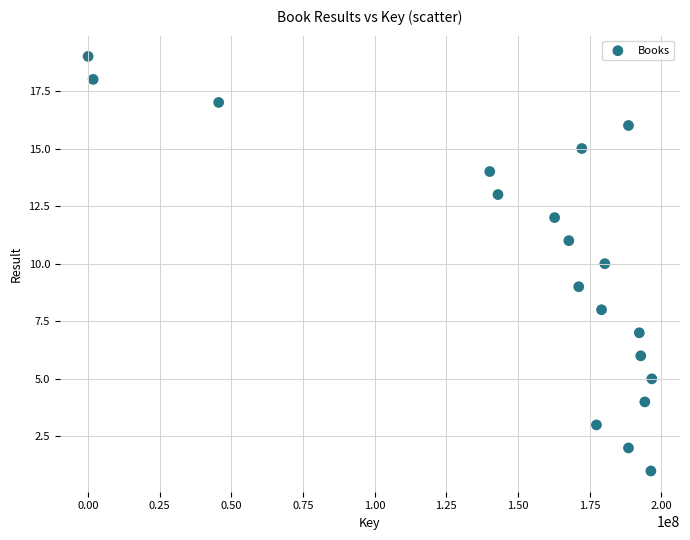

What is the range of Y values (max minus min)?

18